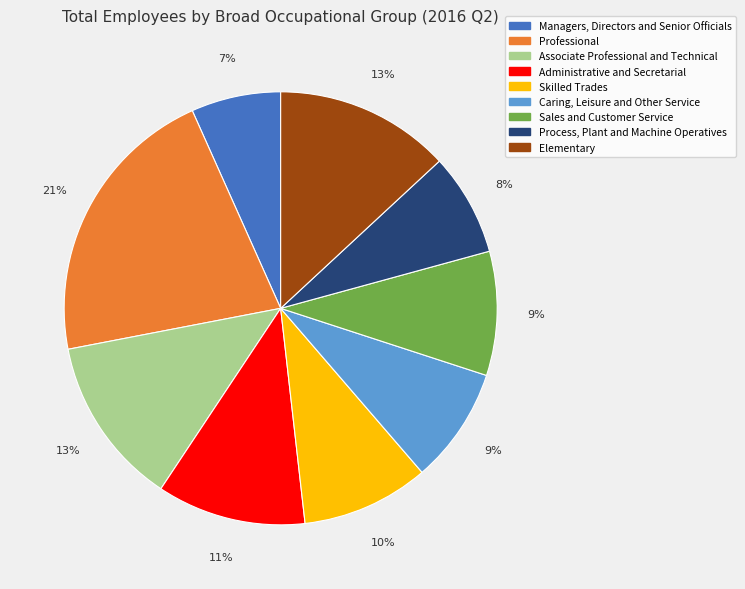

To the nearest percent, what is the average slice percentage?

11%